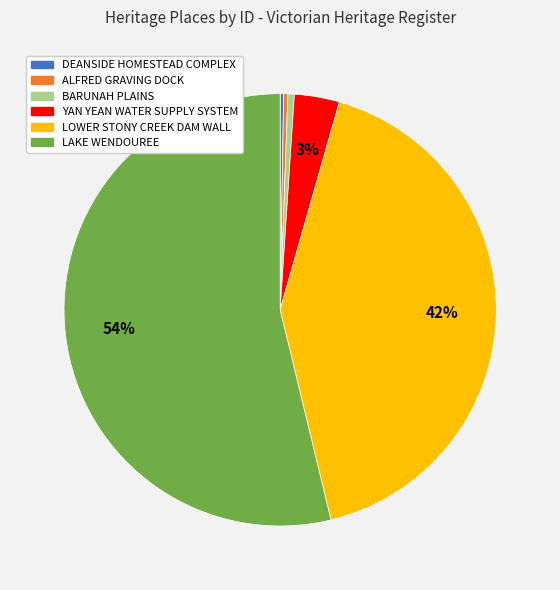

Is there a majority slice in this chart?

Yes